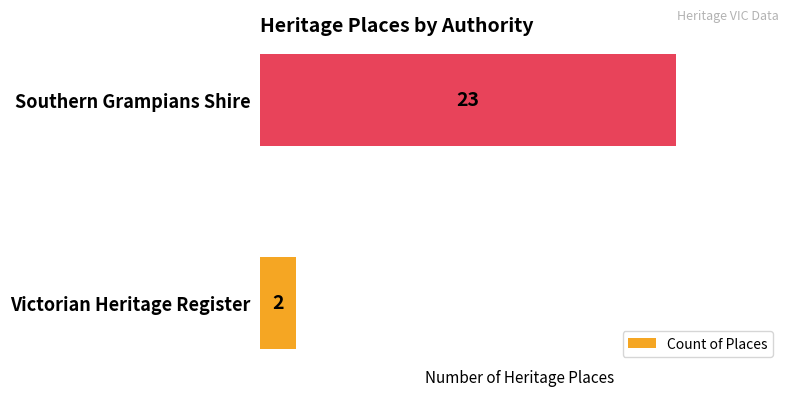

Count the number of data series in this chart.

1